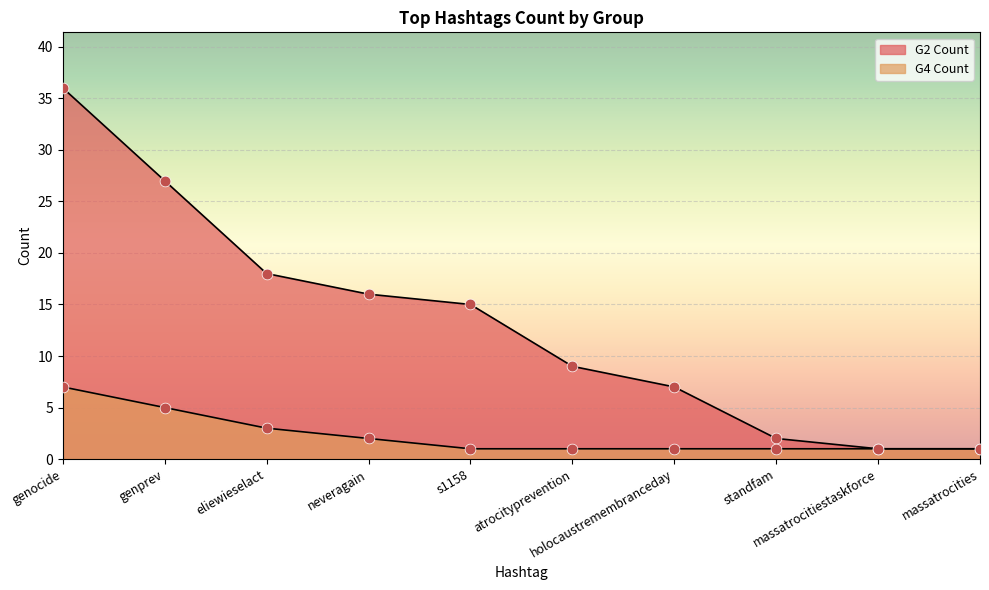

Is the value of G2 Count at neveragain greater than the value of G4 Count at genocide?

Yes